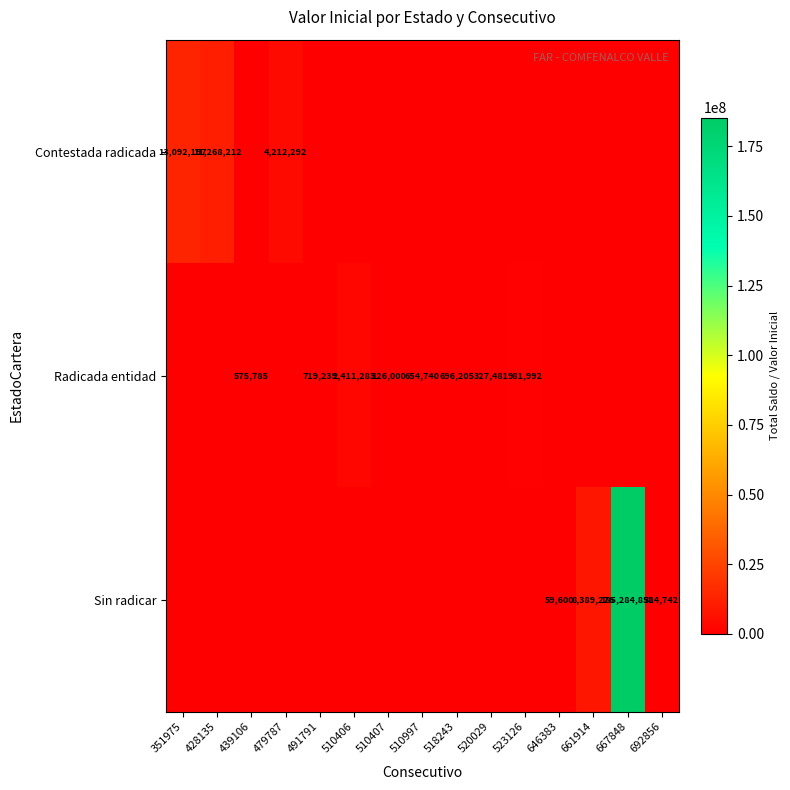

True or false: Contestada radicada has a value of 19995357 at 428135.

False